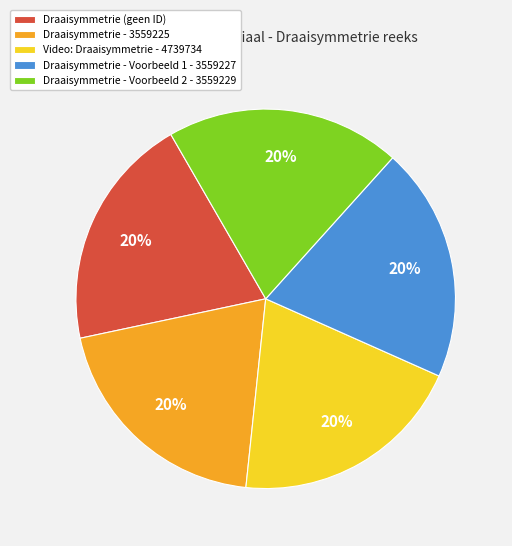

Approximately how many times larger is the value at Draaisymmetrie - Voorbeeld 1 - 3559227 compared to Draaisymmetrie - 3559225?

1.0